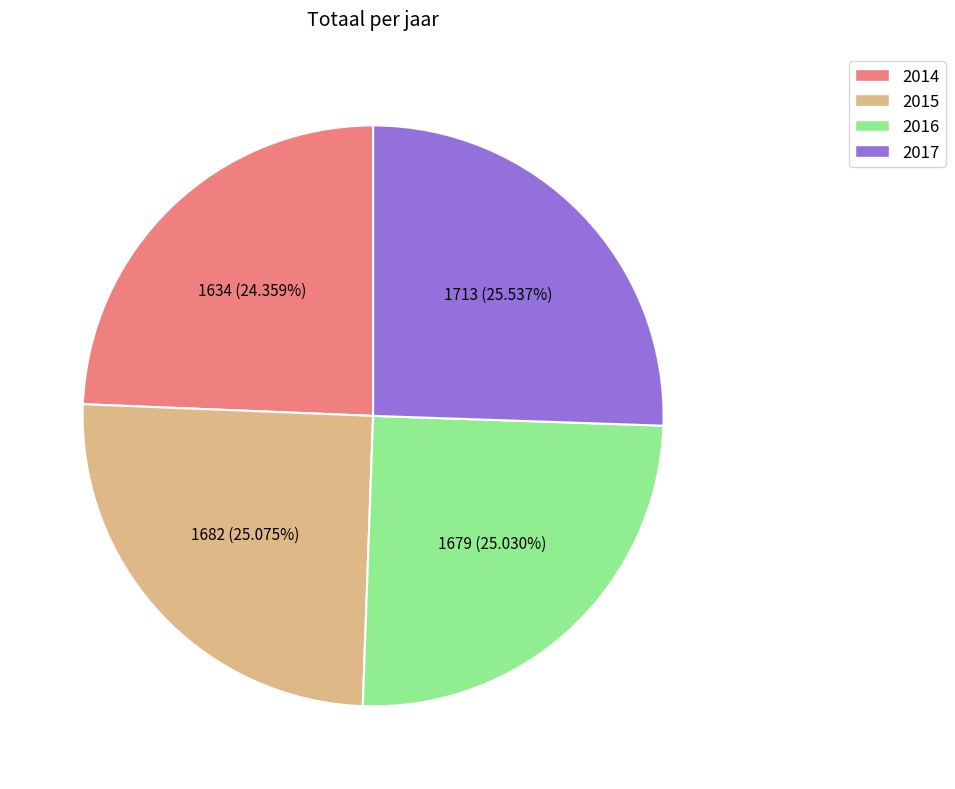

What is the smallest slice in the pie chart?

2014